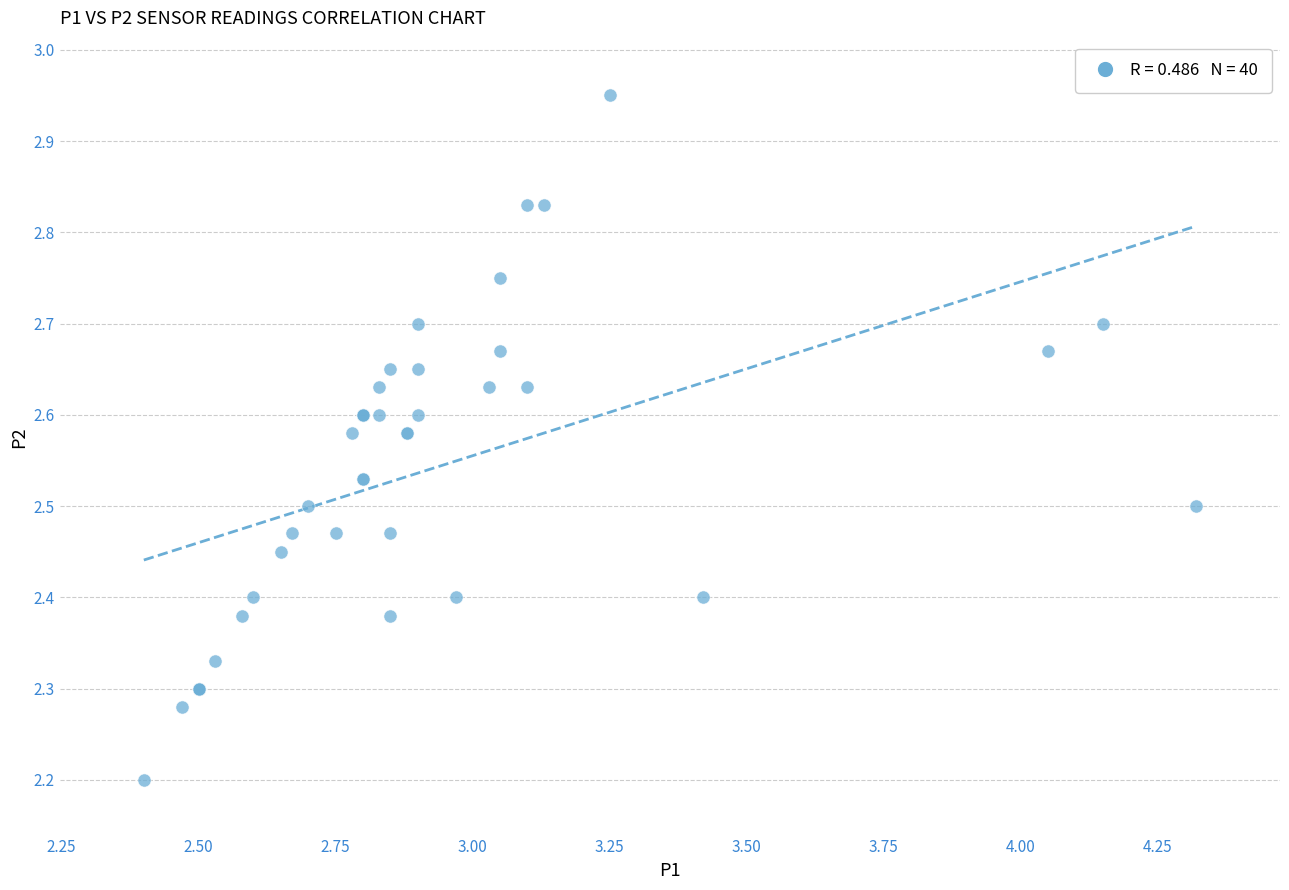

What Y value in the scatter plot is closest to 2?

2.2